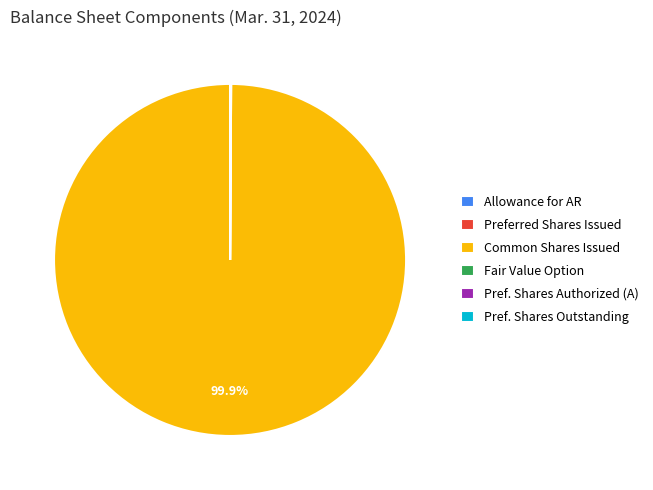

Is there any slice that represents more than half of the pie?

Yes